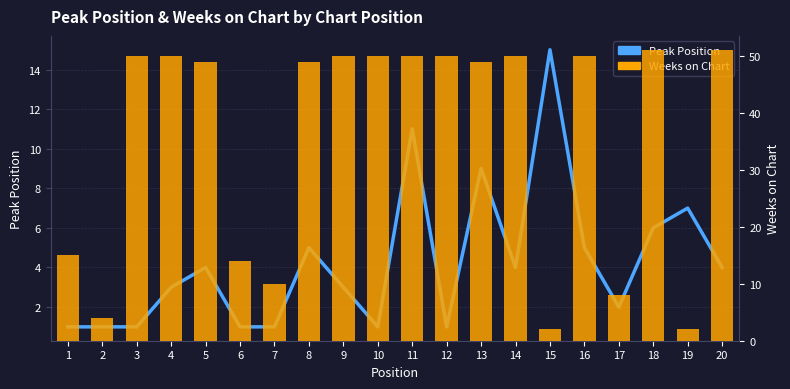

True or false: Peak Position has a value of 11 at 11.

True